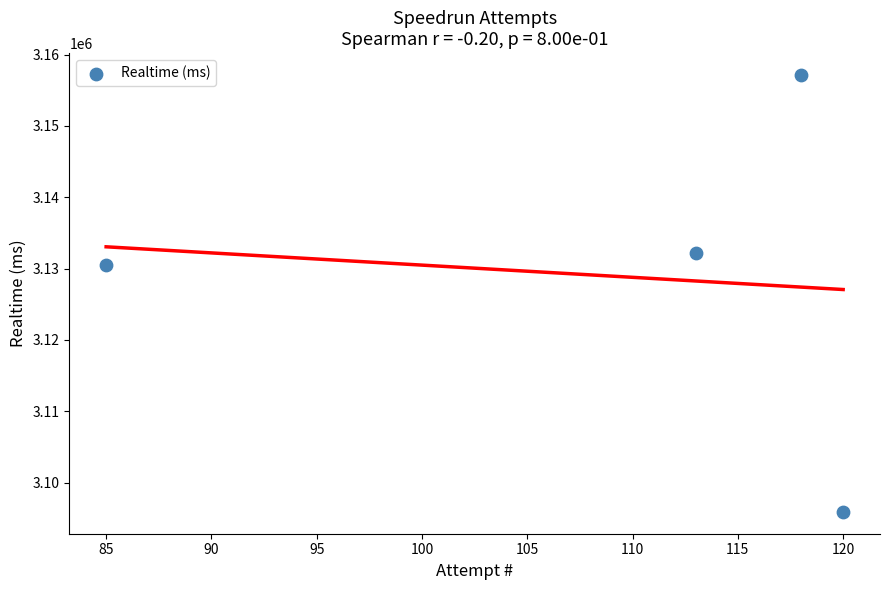

What is the average X value?

109